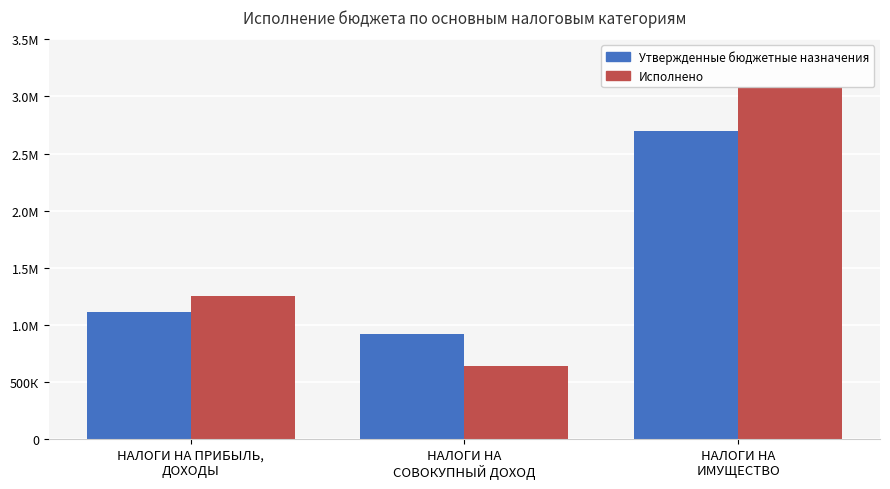

The value of Утвержденные бюджетные назначения at НАЛОГИ НА ПРИБЫЛЬ,
ДОХОДЫ is 1771775.8. True or false?

False